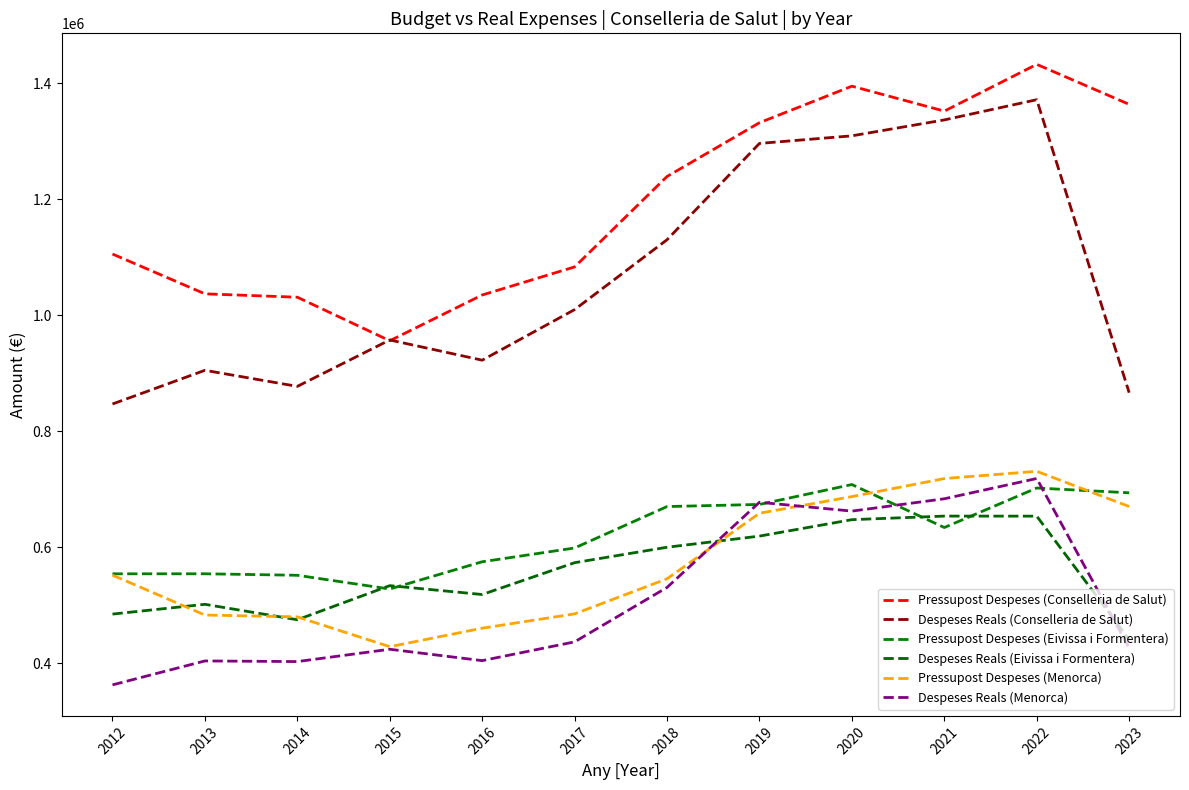

At how many categories does at least one series exceed 774656?

12